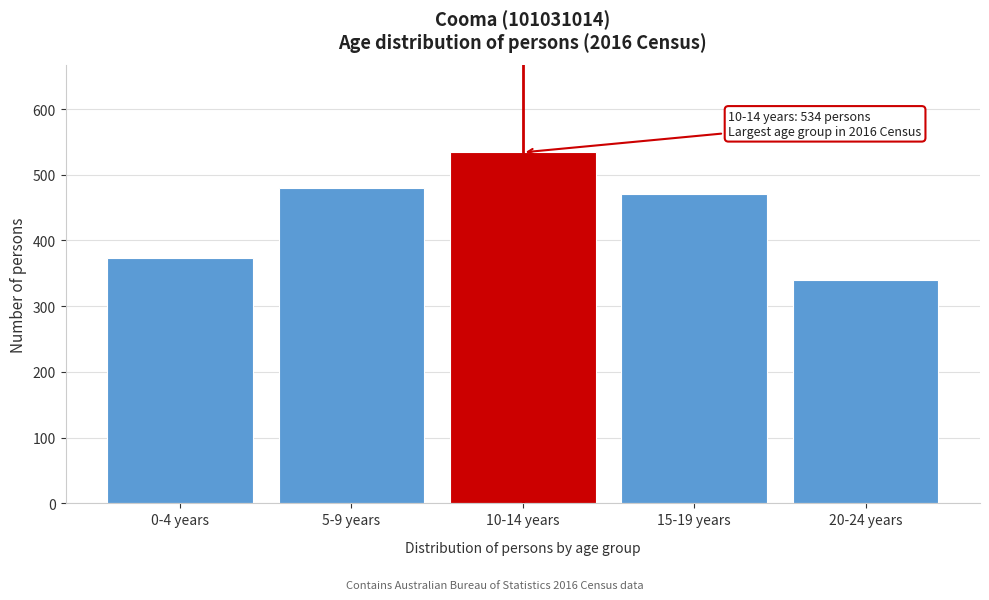

Reading right to left, list all the values displayed in this chart.

340	471	534	480	373